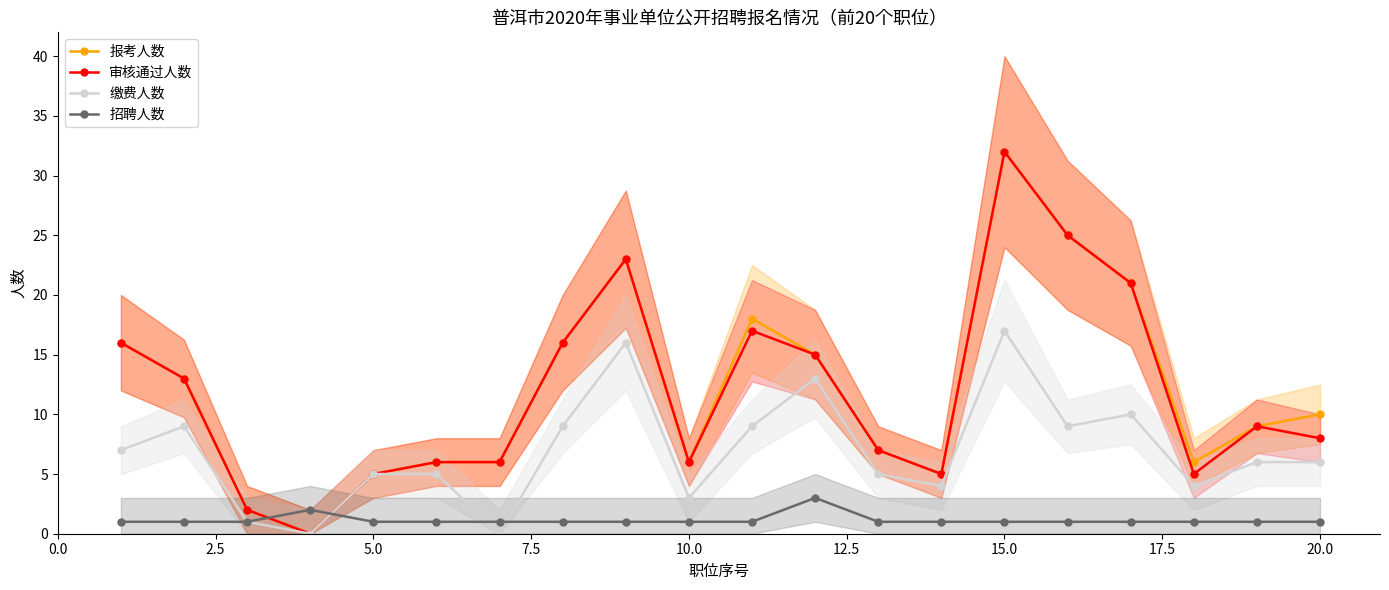

What are all the series names shown in the legend?

报考人数, 审核通过人数, 缴费人数, 招聘人数